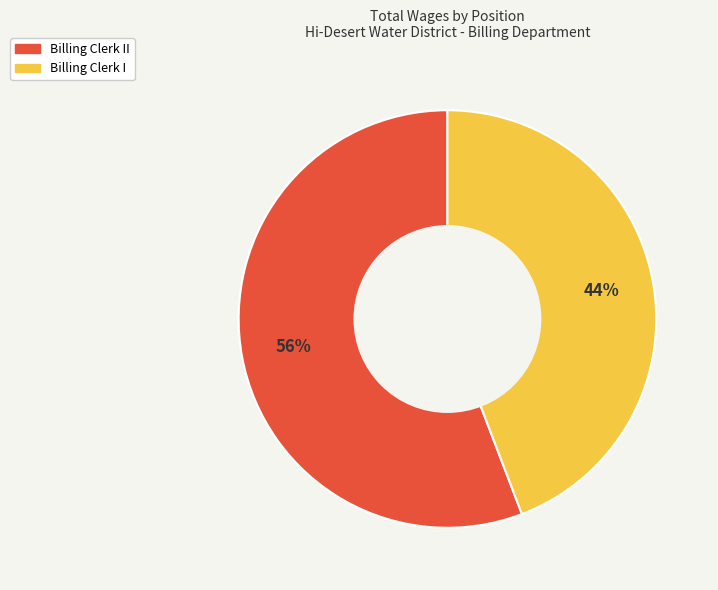

Count the number of slices in the pie.

2